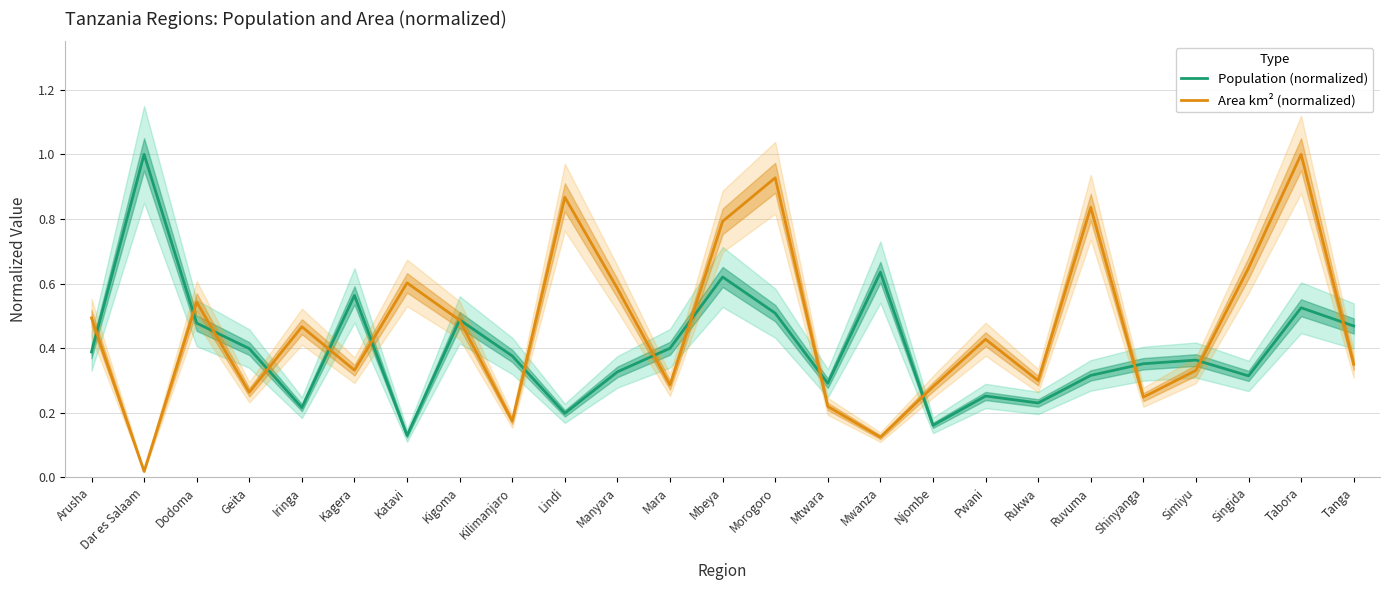

What is the total value across all series at Mwanza?

0.8